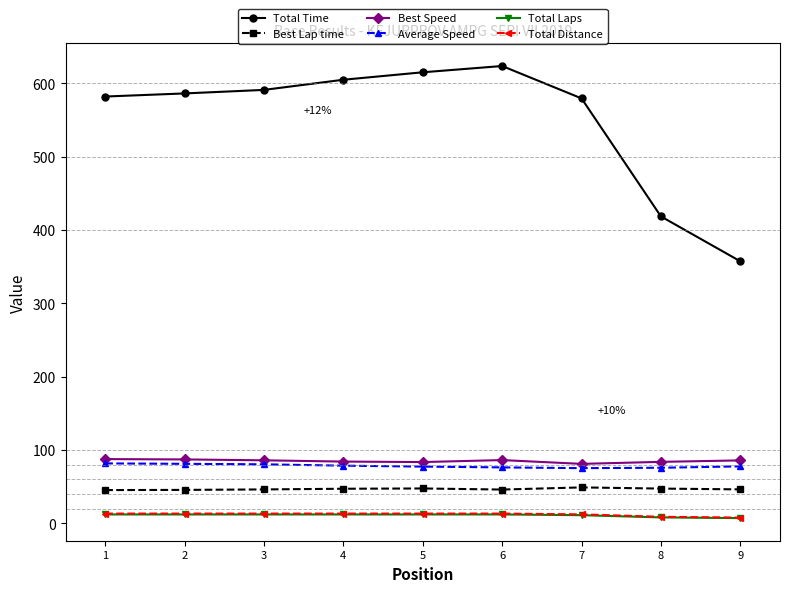

What is the average value of the Best Lap time series?

46.6